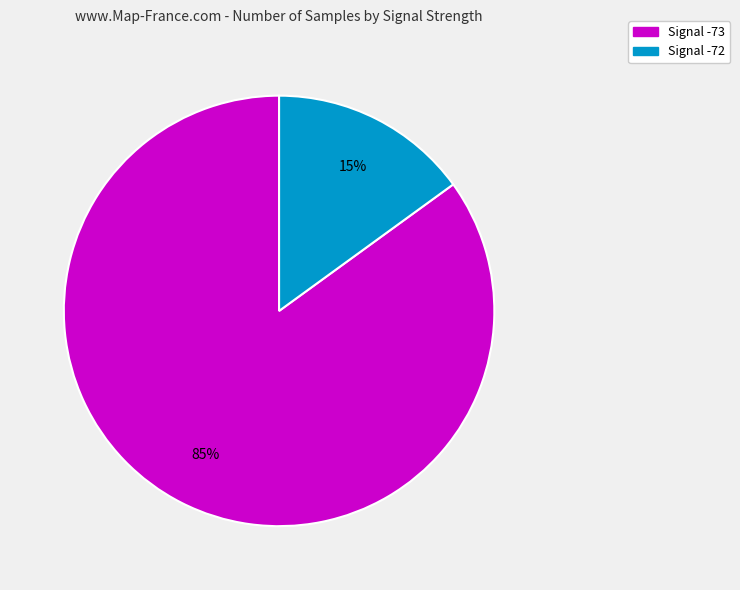

Which slice represents more than half of the pie?

Signal -73